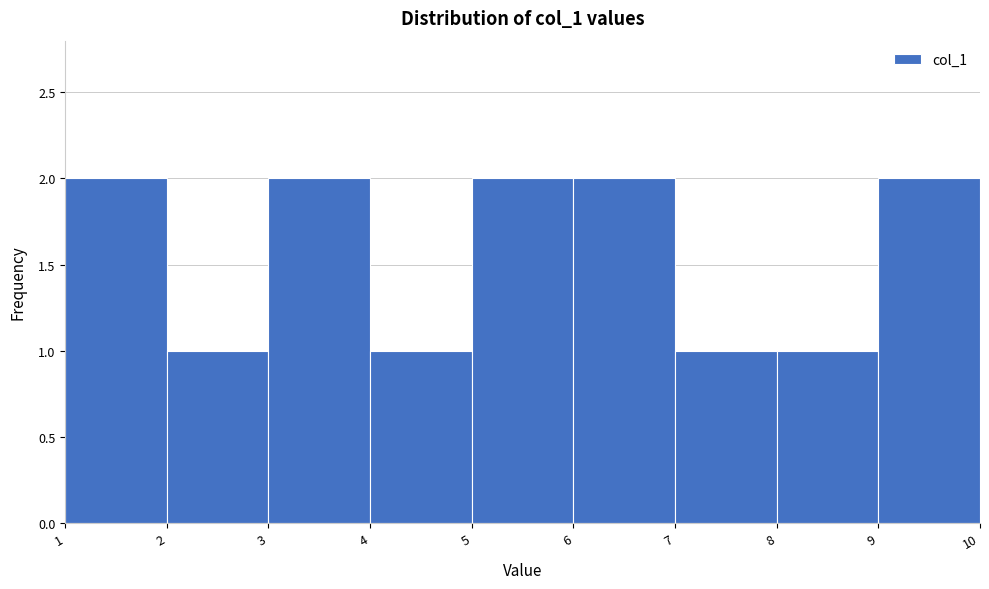

Reading left to right, list every bar in this chart as the range it spans on the x-axis followed by its height. The values are not printed on the chart, so give them approximately, as read against the axis.

1 to 2: 2
2 to 3: 1
3 to 4: 2
4 to 5: 1
5 to 6: 2
6 to 7: 2
7 to 8: 1
8 to 9: 1
9 to 10: 2